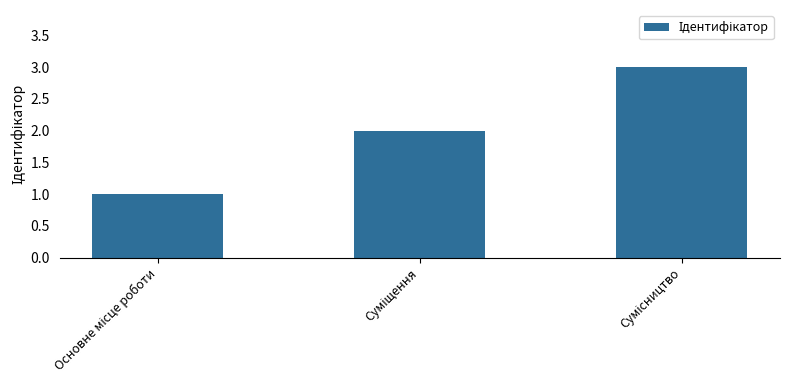

What is the sum of all values?

6